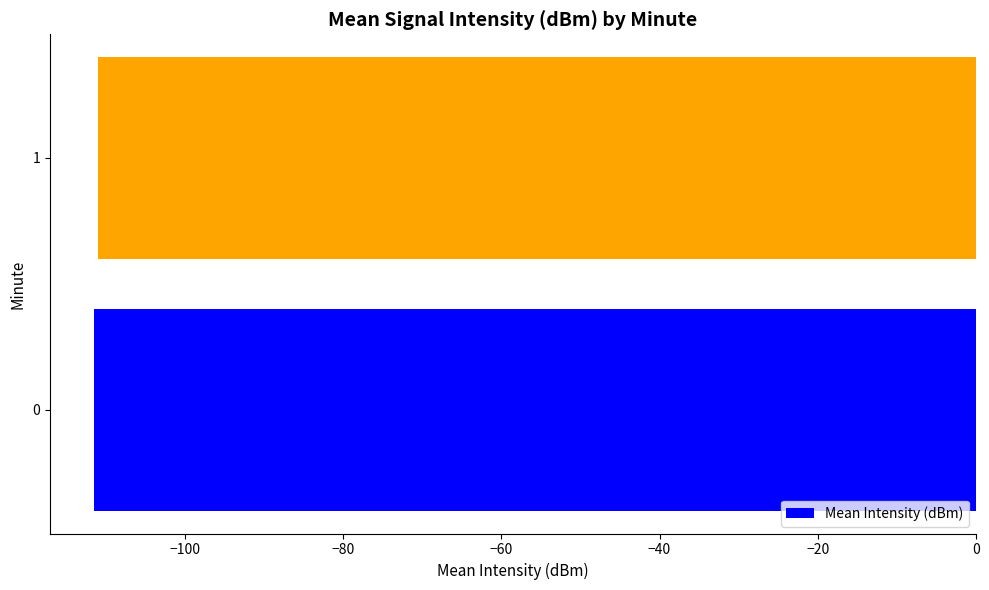

Rank the categories by value from highest to lowest.

1, 0